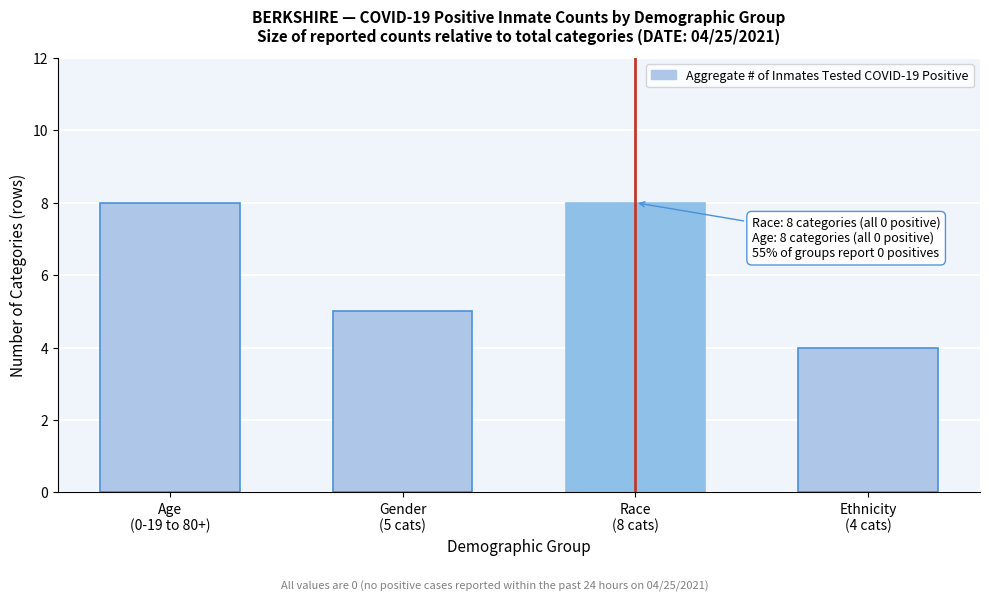

Reading right to left, list all the values displayed in this chart.

4	8	5	8